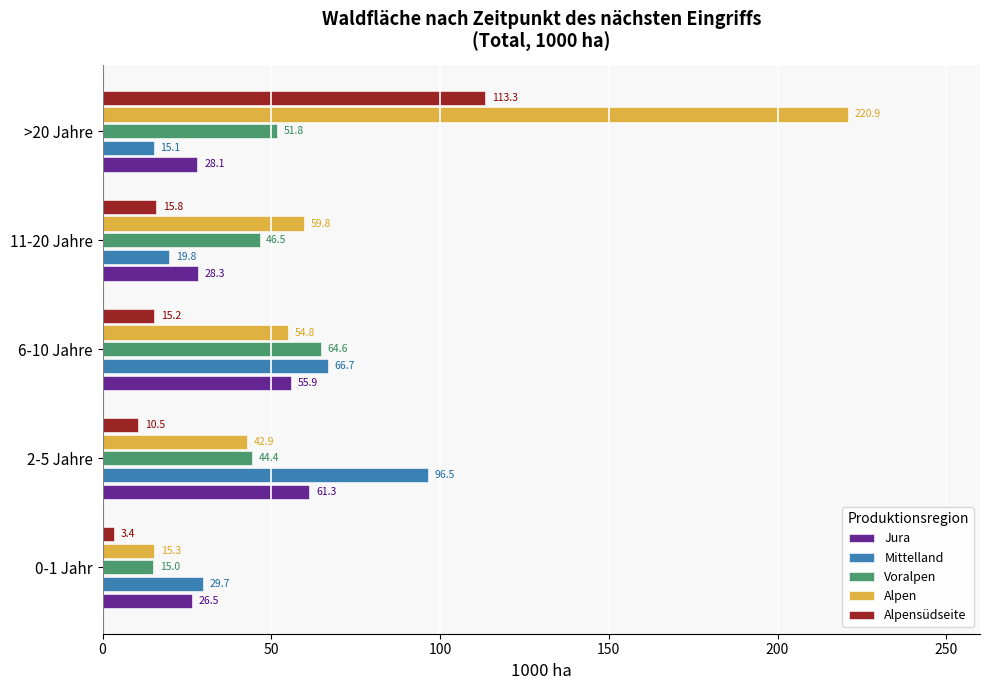

At which label does Alpen reach its peak?

>20 Jahre